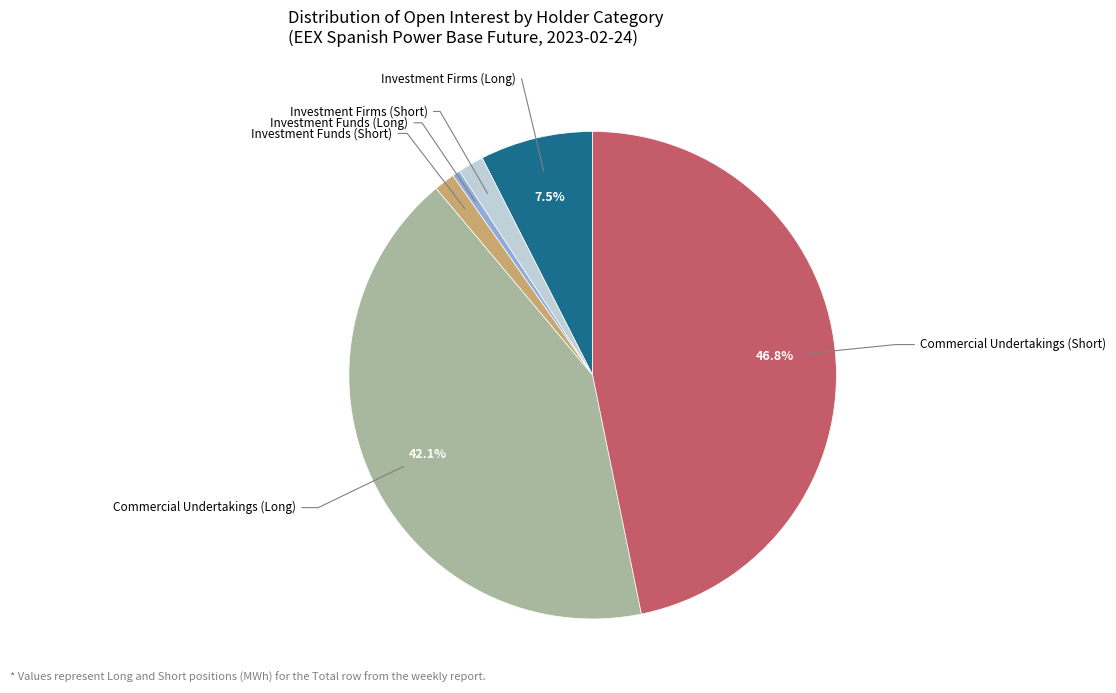

To the nearest percent, what is the average slice percentage?

17%